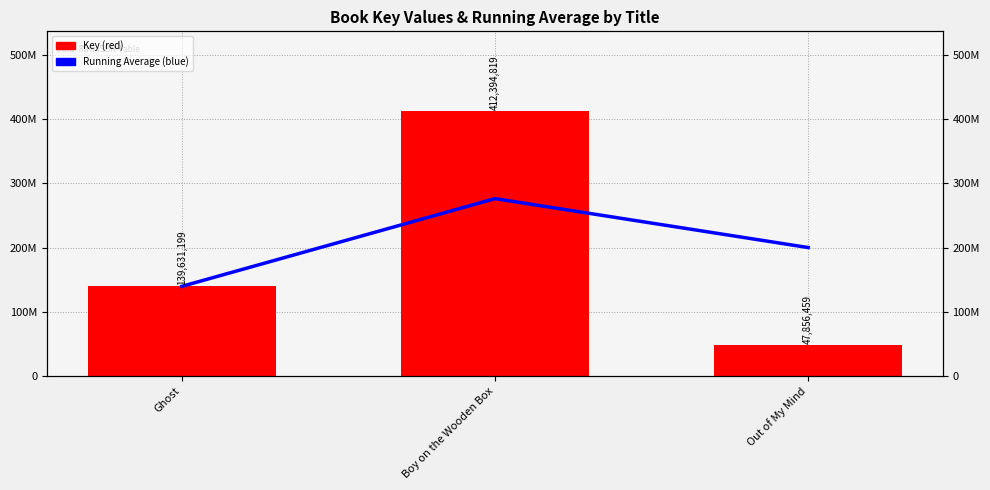

Rank the series by their average value, from lowest to highest.

Key, Running Average